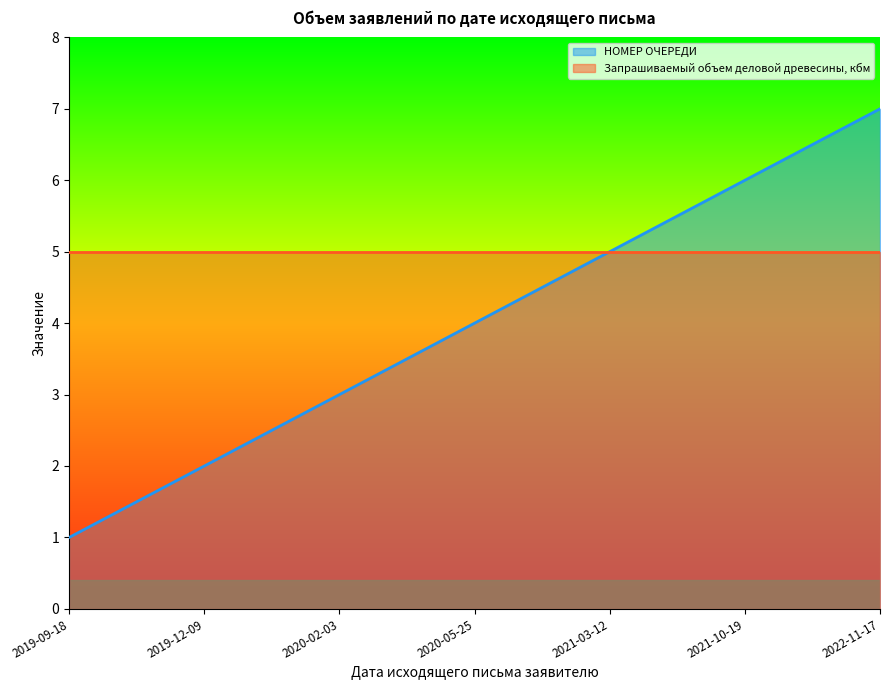

What is the difference between the maximum and second lowest values?

5